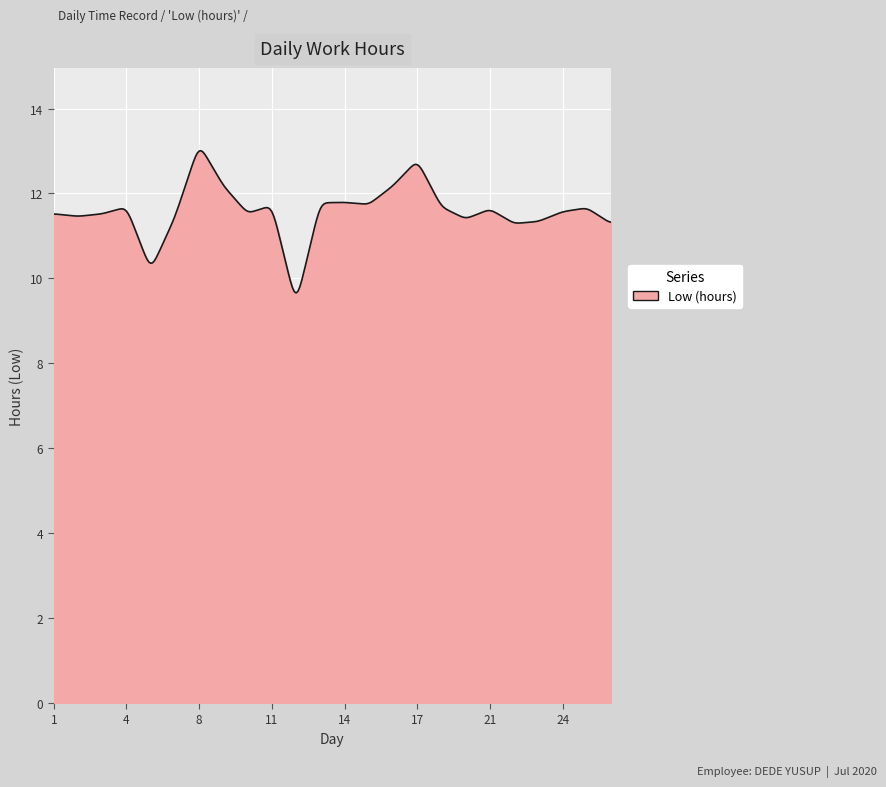

What is the difference between the maximum and minimum values?

3.3